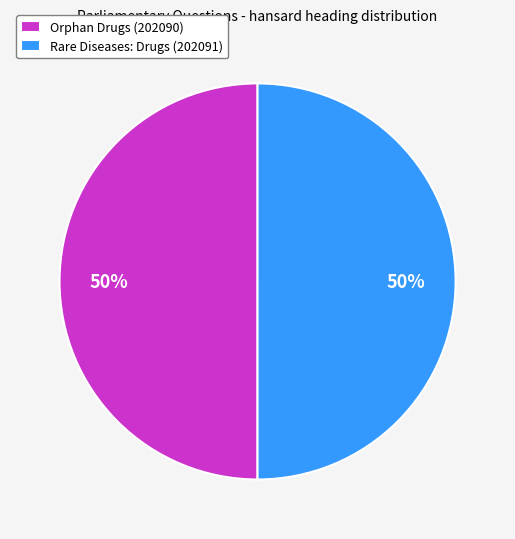

Combined, do Rare Diseases: Drugs (202091) and Orphan Drugs (202090) account for over 50%?

Yes